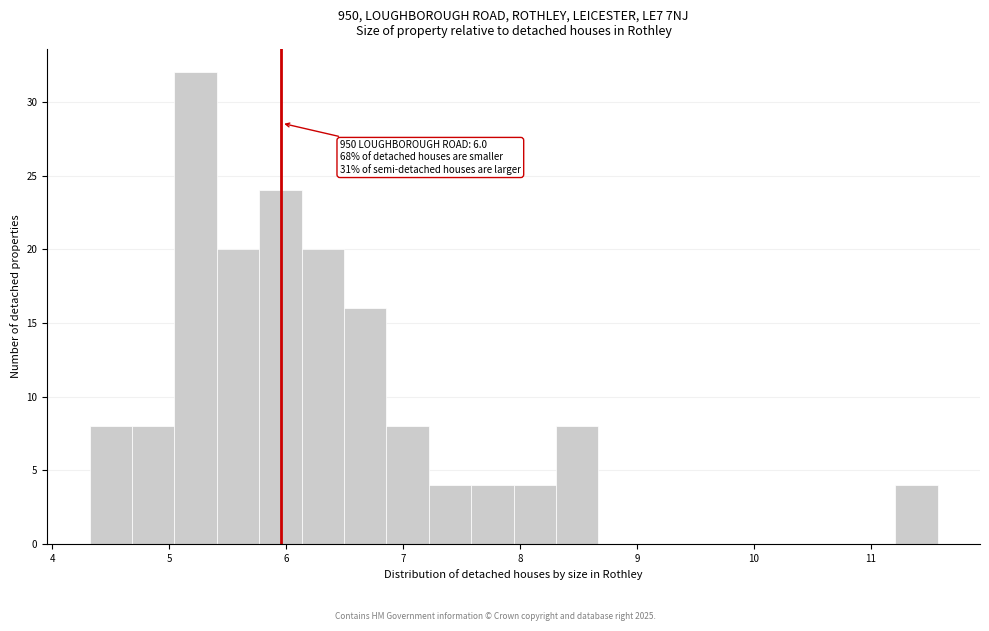

Read against the x-axis, roughly where is the centre of the tallest bar?

5.2